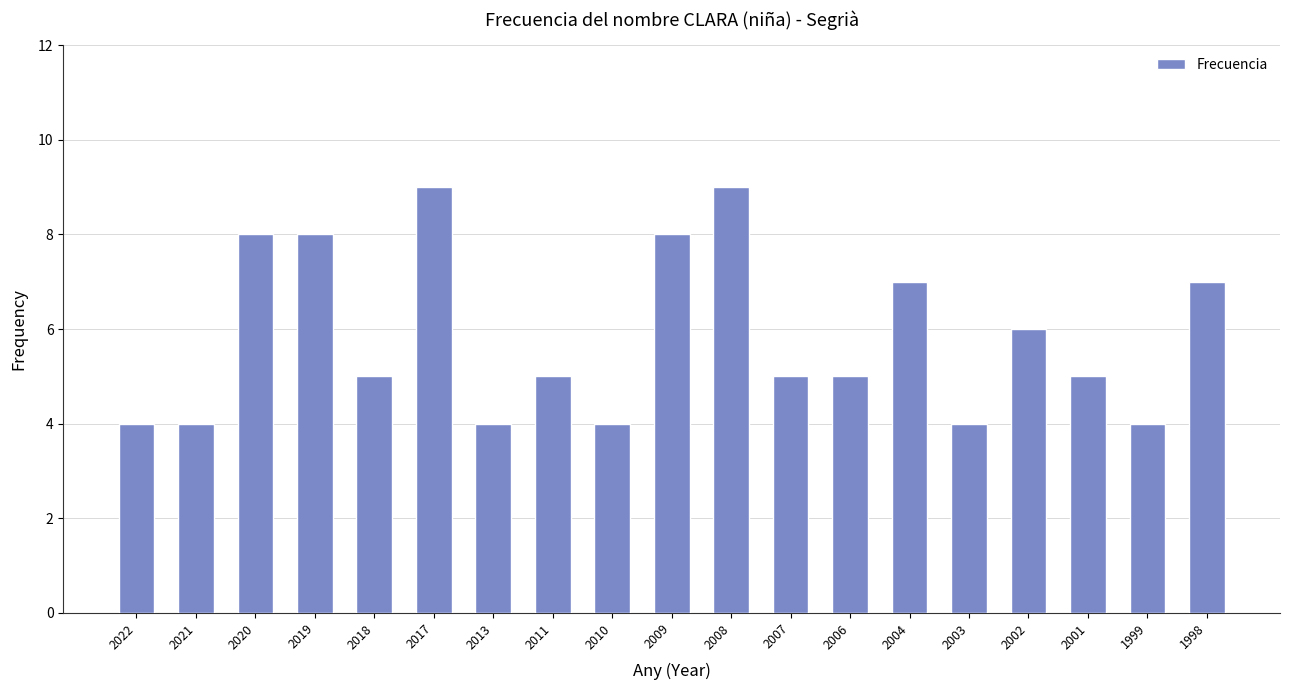

What is the maximum value shown in the chart?

9